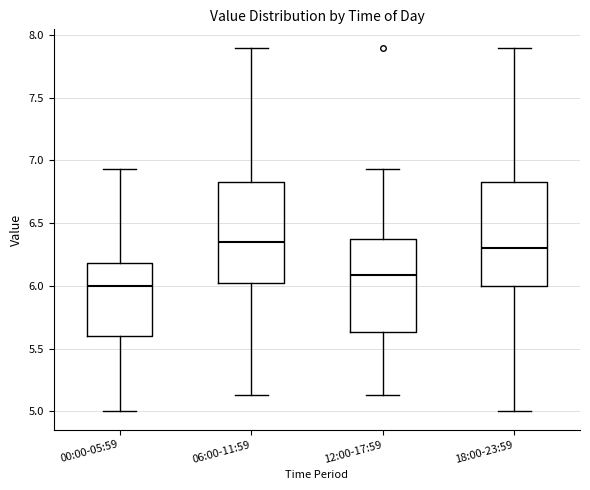

Reading left to right, transcribe this box plot: for each box, give where its median line is, the range the box spans, and where its two whiskers end, as read against the y-axis. The values are not printed on the chart, so give them approximately, as read against the axis.

00:00-05:59: median 6.00, box 5.60 to 6.20, whiskers 5.00 to 6.95
06:00-11:59: median 6.35, box 6.00 to 6.85, whiskers 5.15 to 7.90
12:00-17:59: median 6.10, box 5.65 to 6.40, whiskers 5.15 to 6.95
18:00-23:59: median 6.30, box 6.00 to 6.85, whiskers 5.00 to 7.90